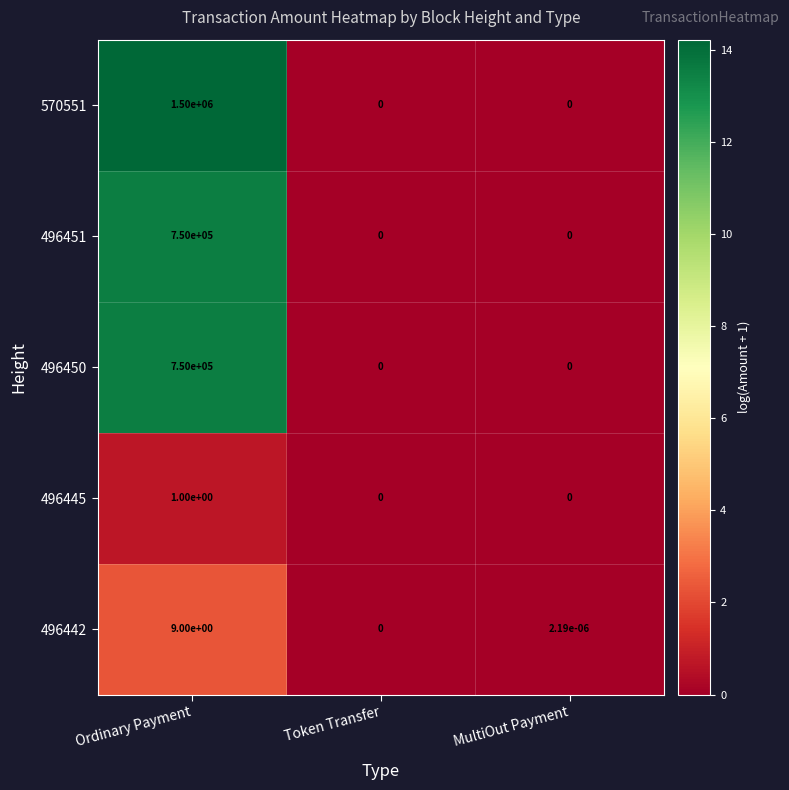

At which category does the chart reach its peak across all series?

Ordinary Payment